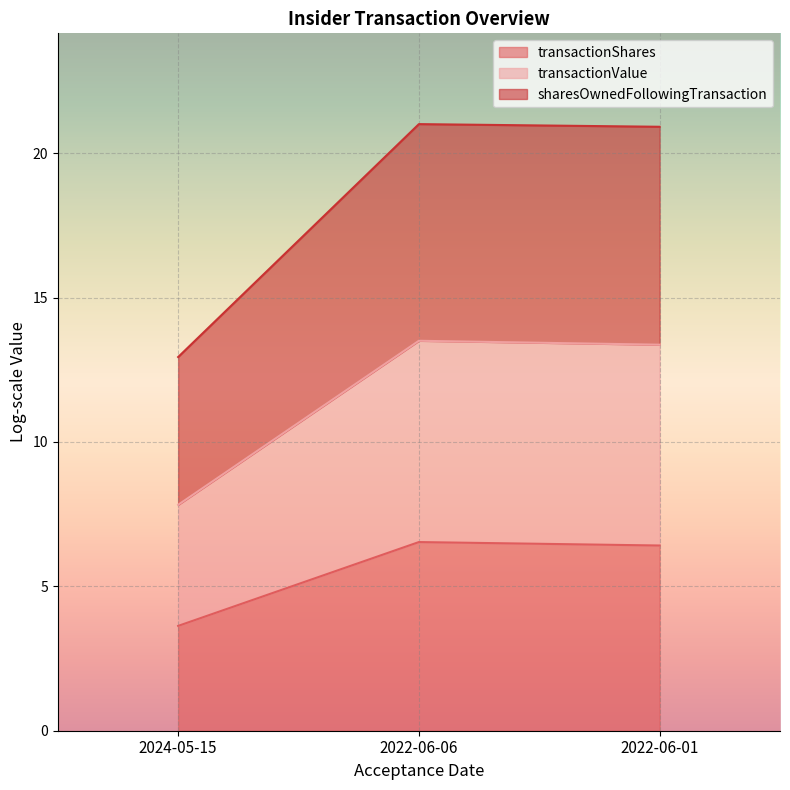

Count the transactionShares values in the range 3 to 6.

1